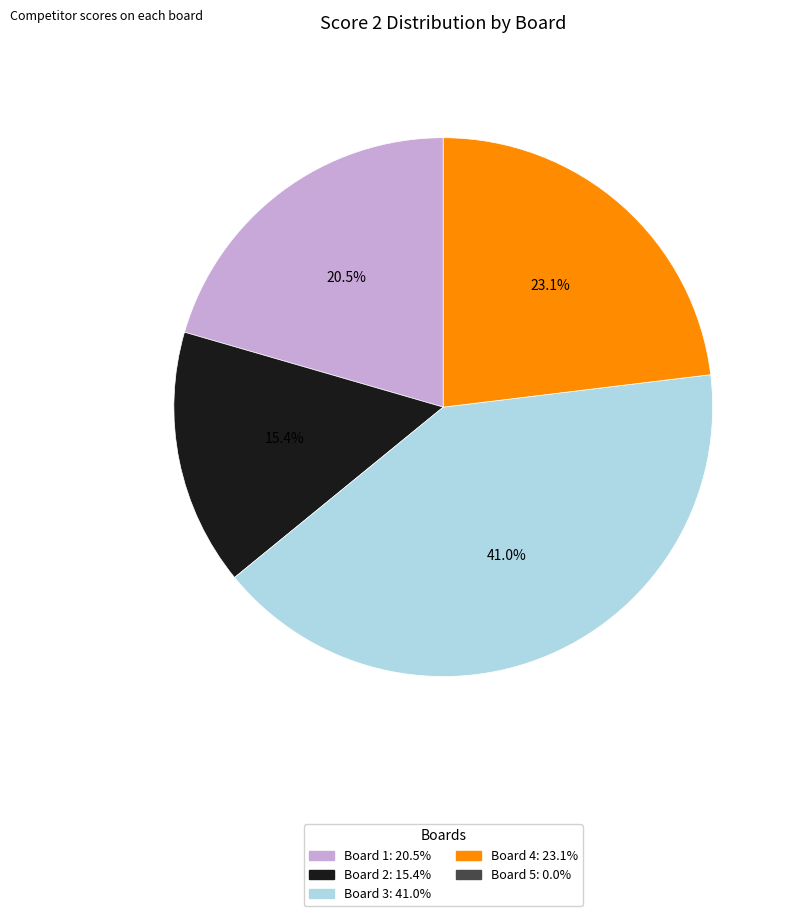

Is there a majority slice in this chart?

No